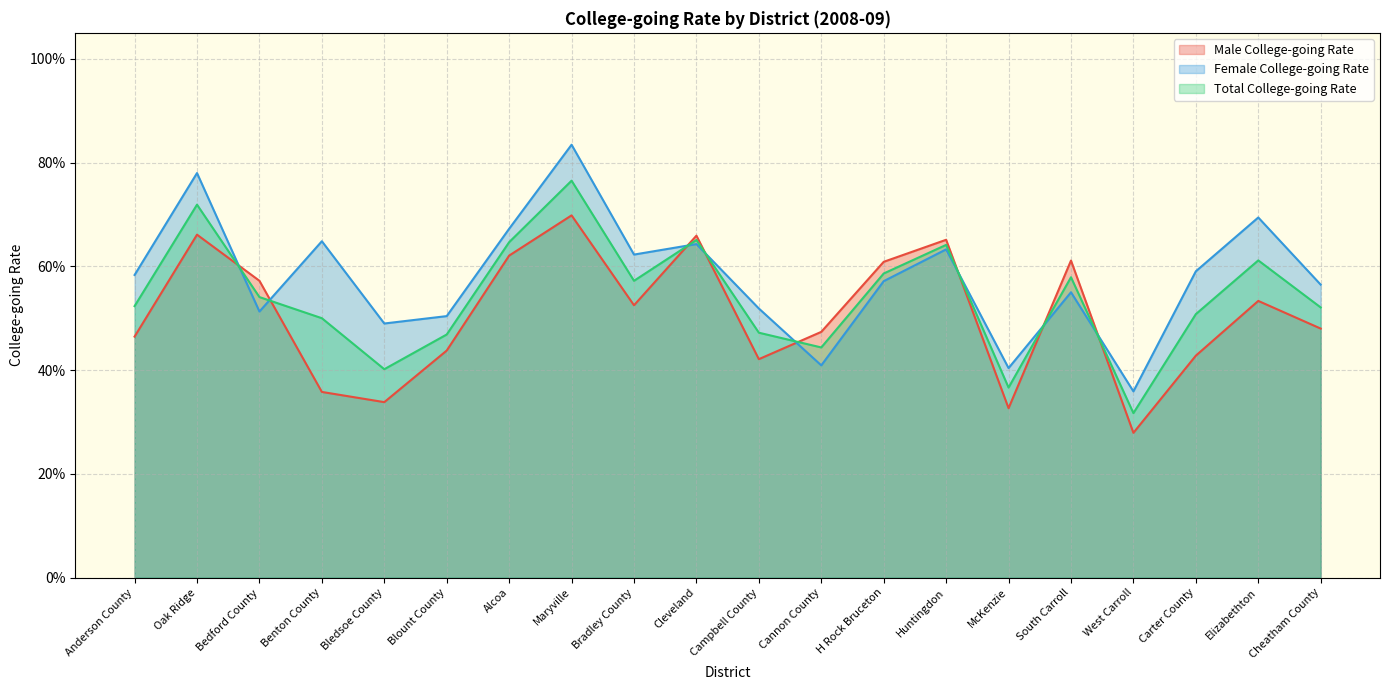

What is the label of the 1st point from the left?

Anderson County